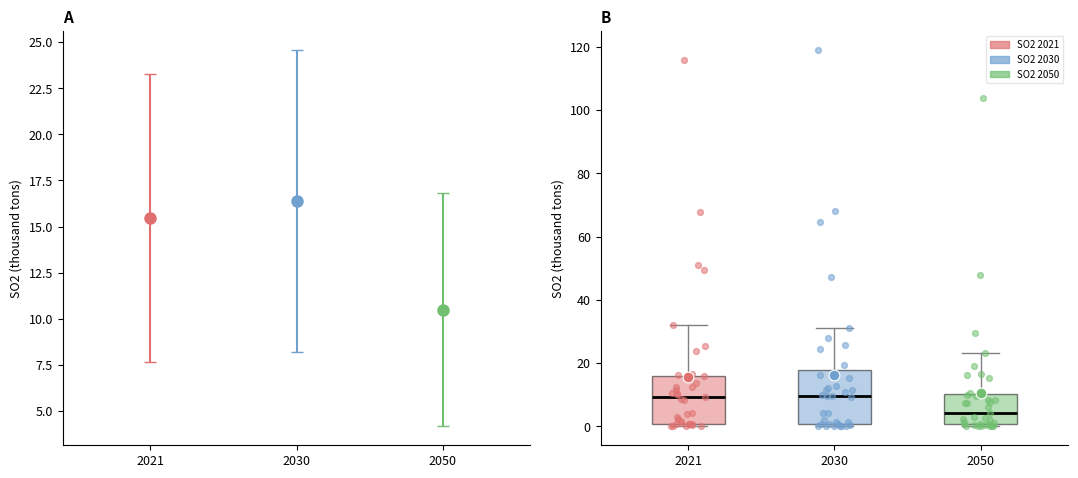

Reading left to right, transcribe this box plot: for each box, give where its median line is, the range the box spans, and where its two whiskers end, as read against the y-axis. The values are not printed on the chart, so give them approximately, as read against the axis.

2021: median 10, box 0 to 16, whiskers 0 (just below the box's lower edge) to 32
2030: median 10, box 0 to 18, whiskers 0 (just below the box's lower edge) to 32
2050: median 4, box 0 to 10, whiskers 0 (just below the box's lower edge) to 24